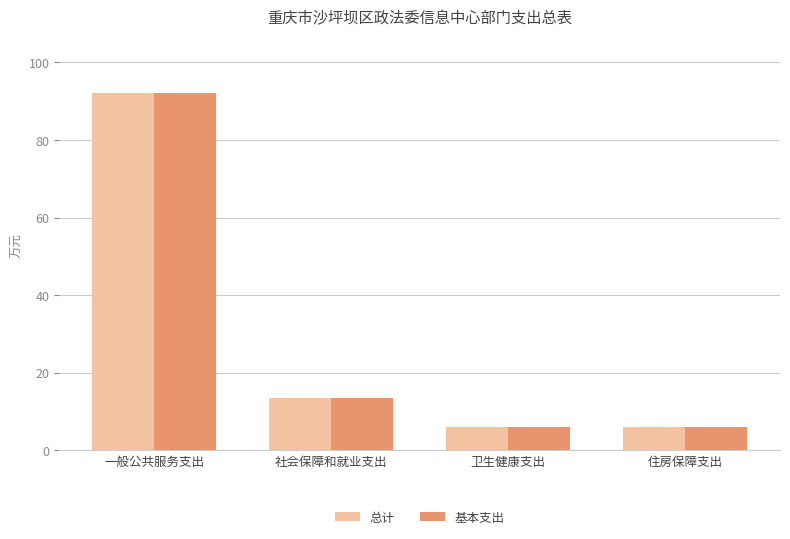

The 基本支出 series shows 6.1 at 住房保障支出. True or false?

True